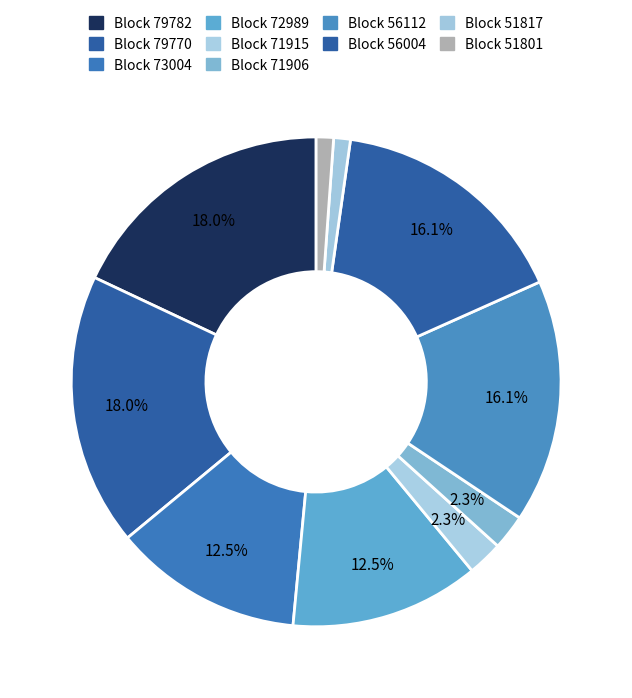

Is there any slice that represents more than half of the pie?

No